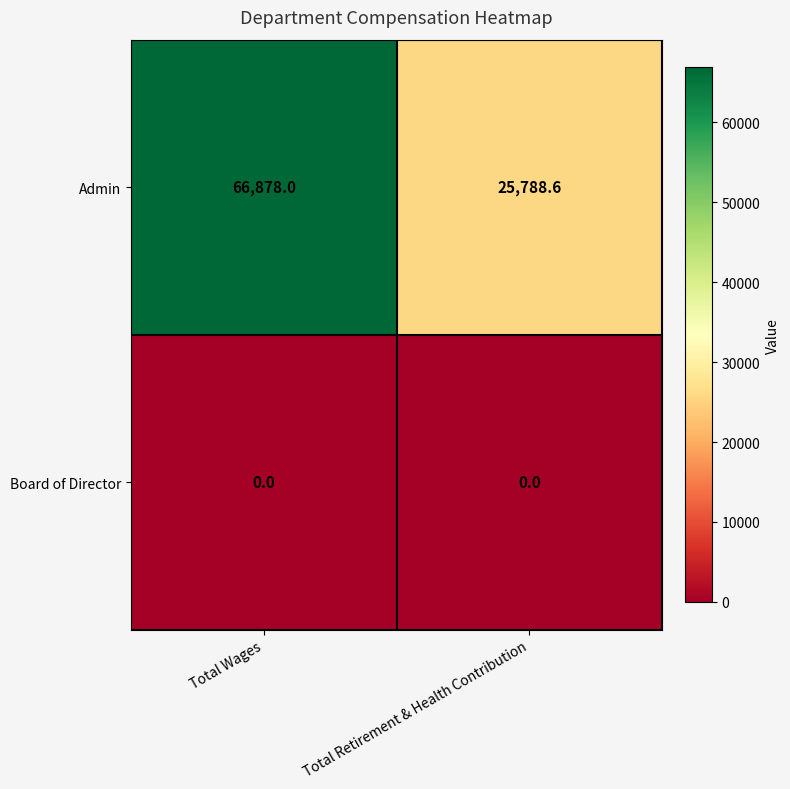

What is the maximum value for Admin?

66878.0